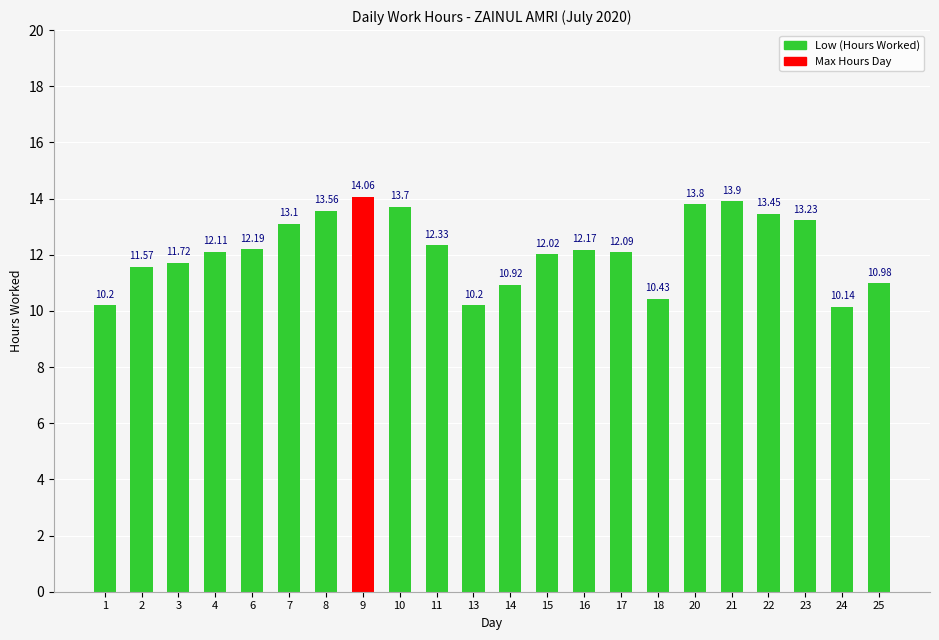

What is the smallest value displayed?

10.1